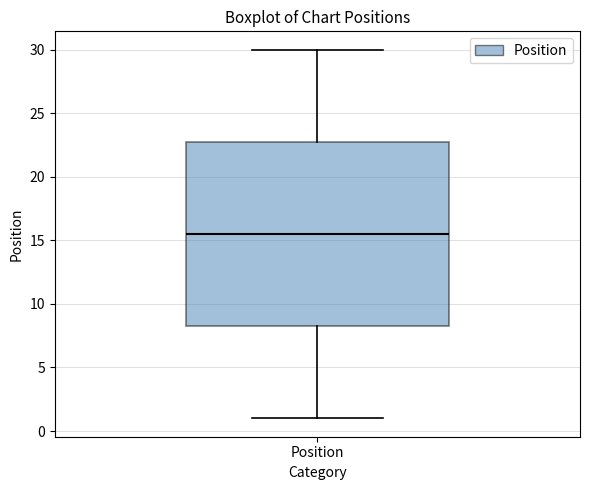

Where does the median line of the box for Position sit on the y-axis? The values are not printed on the chart, so give them approximately, as read against the axis.

15.5